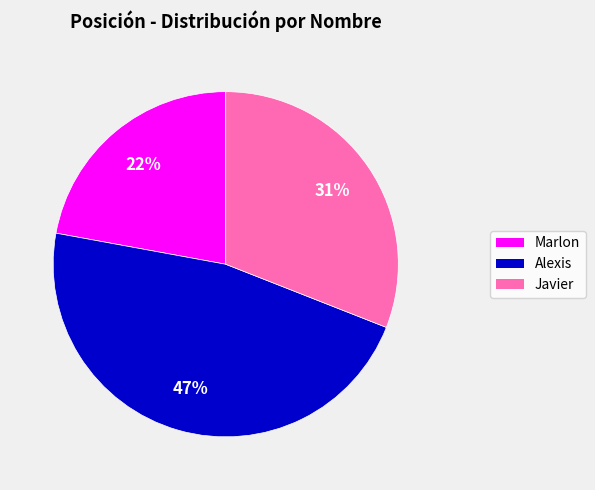

The Alexis slice represents 47% of the pie. True or false?

True